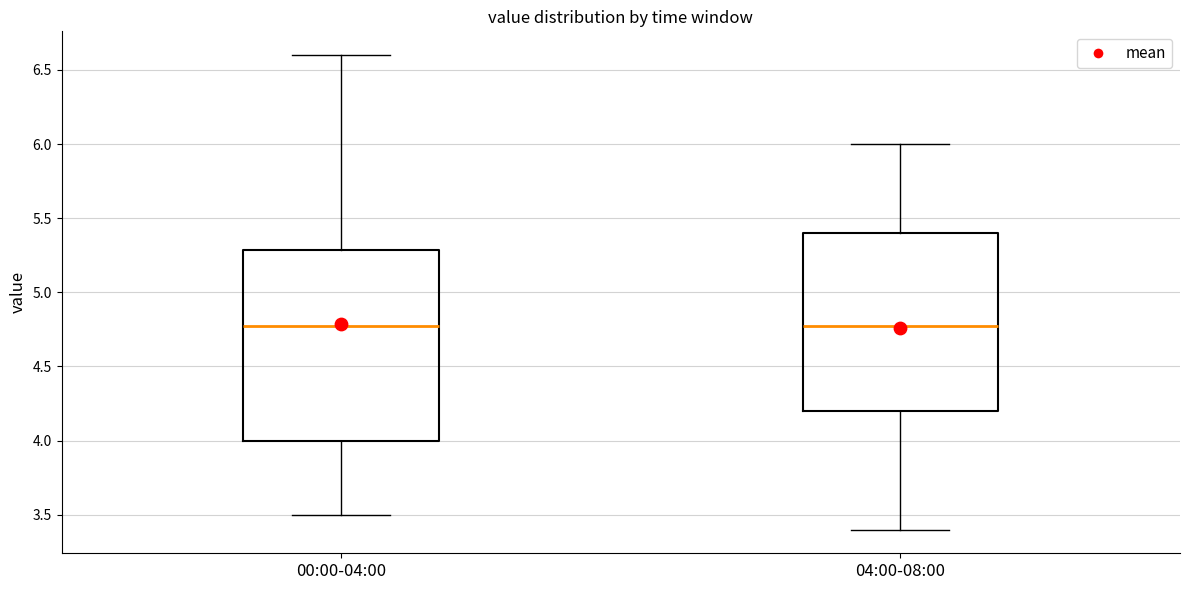

Reading left to right, transcribe this box plot: for each box, give where its median line is, the range the box spans, and where its two whiskers end, as read against the y-axis. The values are not printed on the chart, so give them approximately, as read against the axis.

00:00-04:00: median 4.8, box 4.0 to 5.3, whiskers 3.5 to 6.6
04:00-08:00: median 4.8, box 4.2 to 5.4, whiskers 3.4 to 6.0